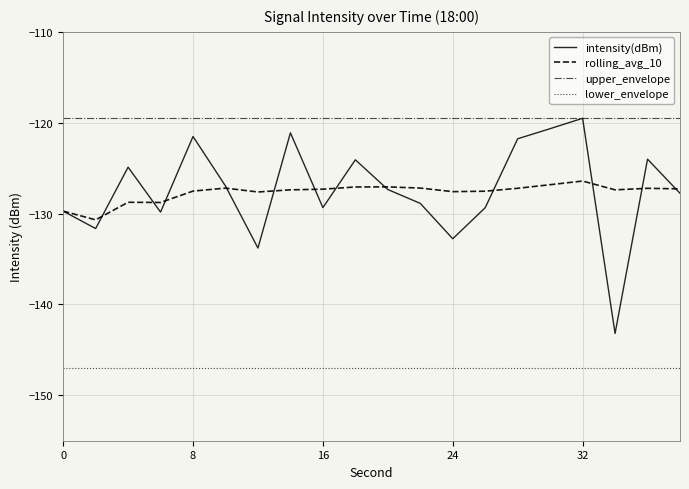

Which series has the largest total across all categories?

upper_envelope